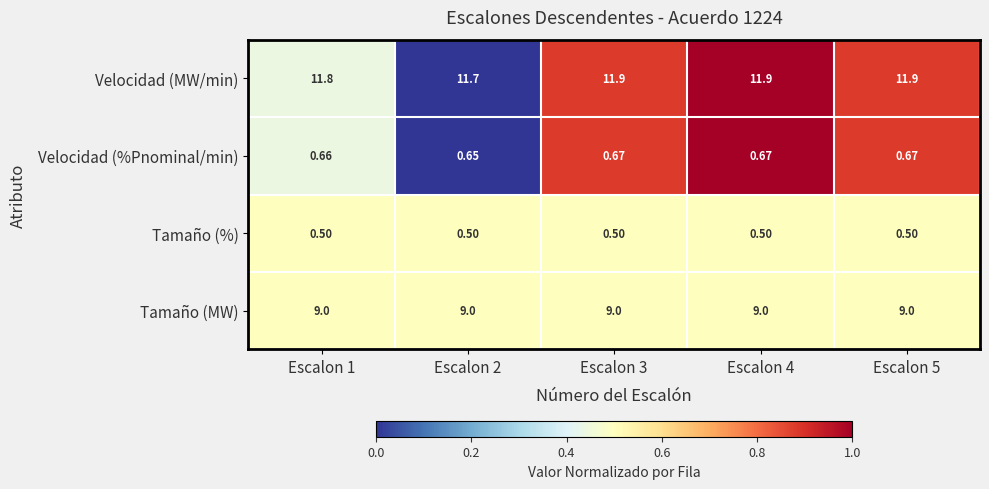

Is the value of Velocidad (%Pnominal/min) at Escalon 1 greater than the value of Tamaño (MW) at Escalon 1?

No